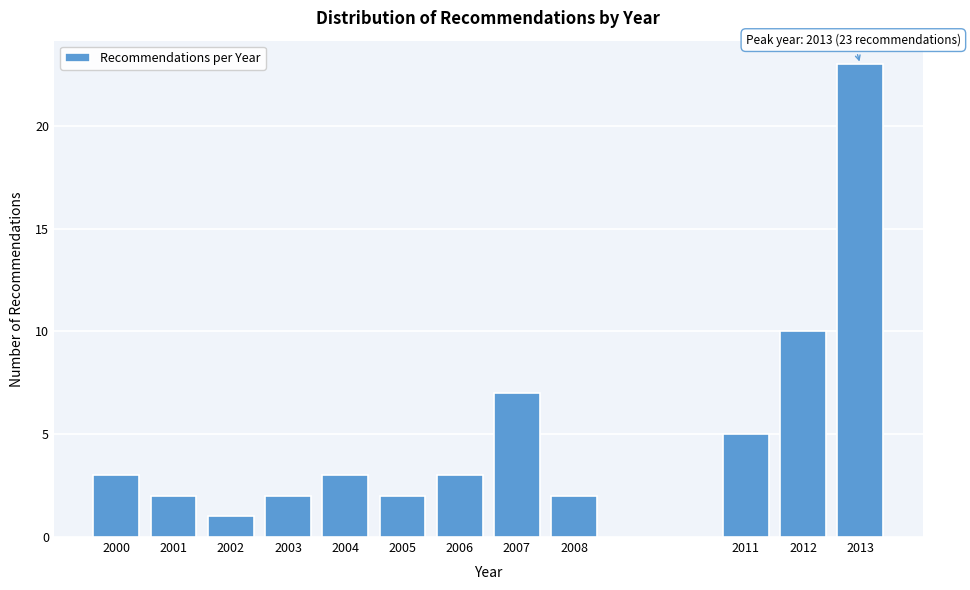

Reading left to right, extract all data points from this chart.

2000=3	2001=2	2002=1	2003=2	2004=3	2005=2	2006=3	2007=7	2008=2	2011=5	2012=10	2013=23